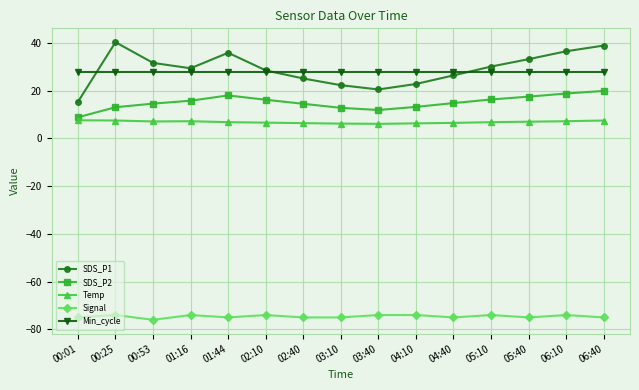

Is the value of SDS_P2 at 00:53 greater than the value of SDS_P1 at 00:25?

No